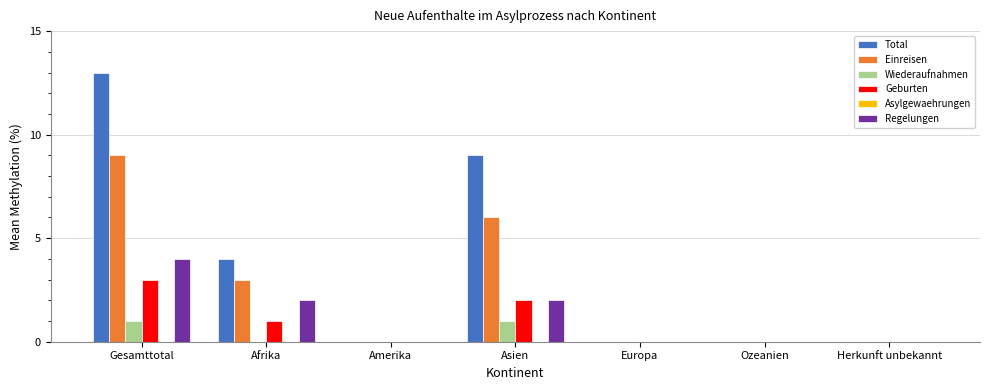

At which category is the sum across all series the highest?

Gesamttotal